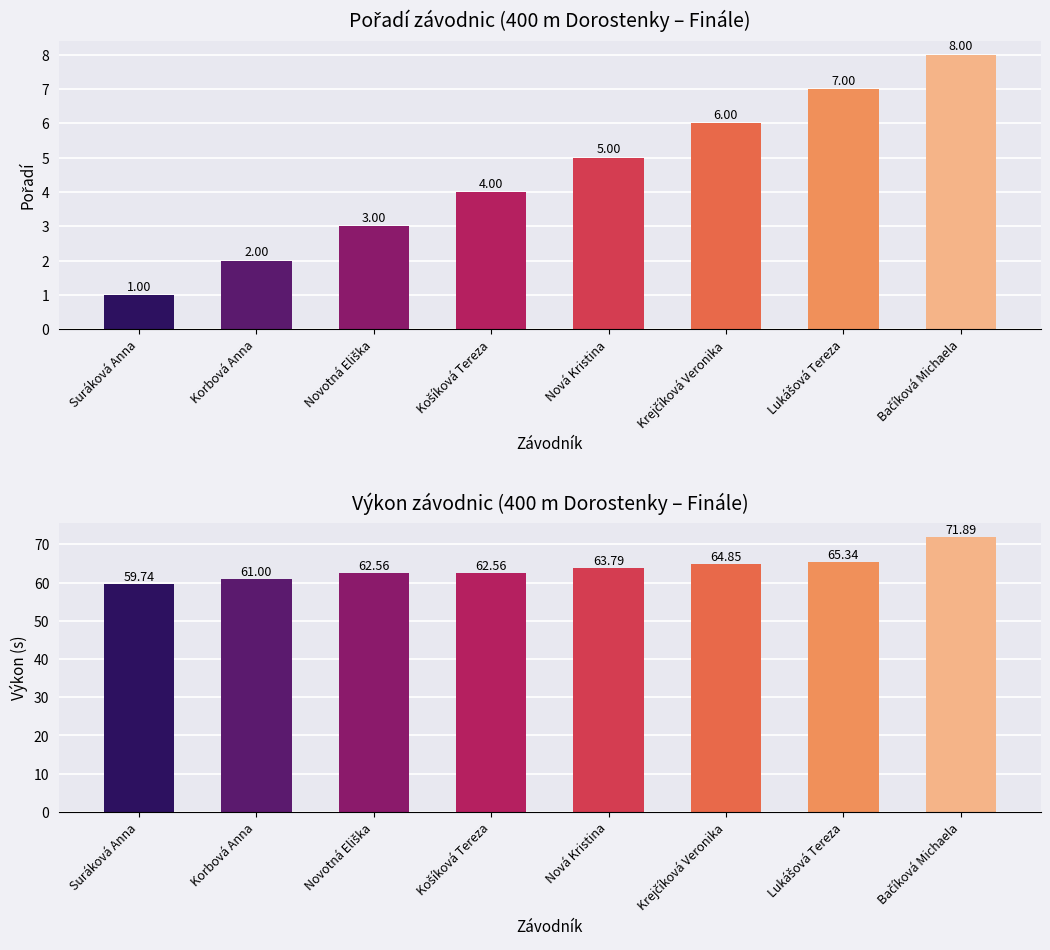

At which category does the chart reach its minimum across all series?

Suráková Anna